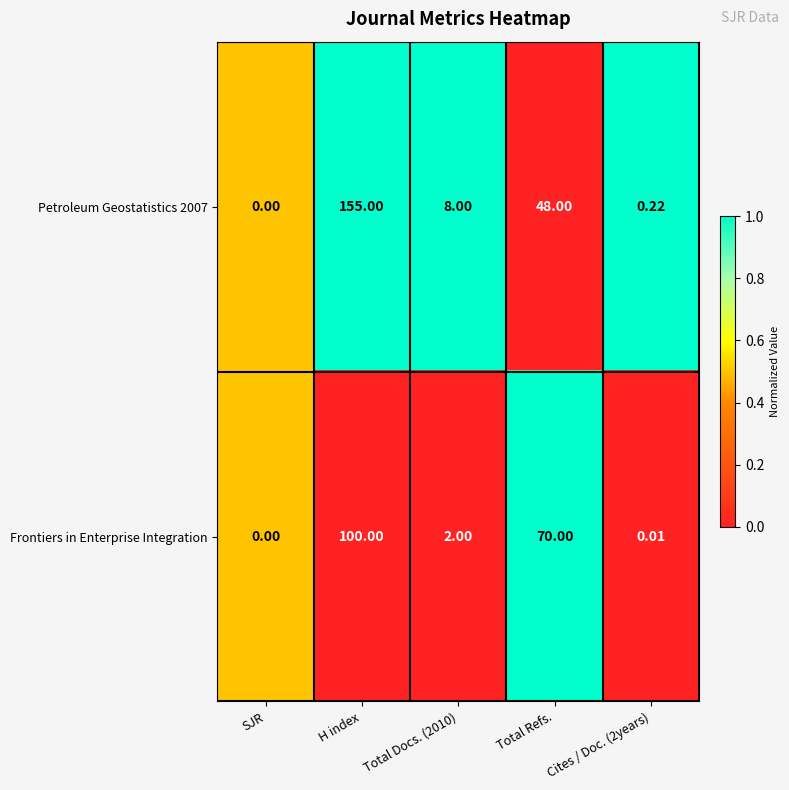

Is the value of Petroleum Geostatistics 2007 at Total Docs. (2010) greater than the value of Frontiers in Enterprise Integration at Cites / Doc. (2years)?

Yes